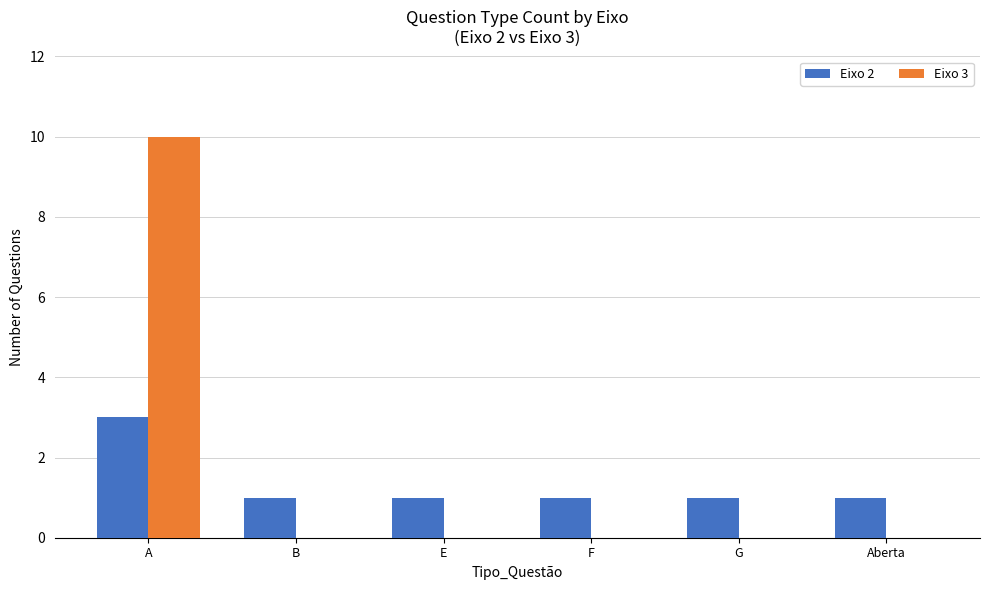

Is it true that Eixo 2 equals 1 at G?

True